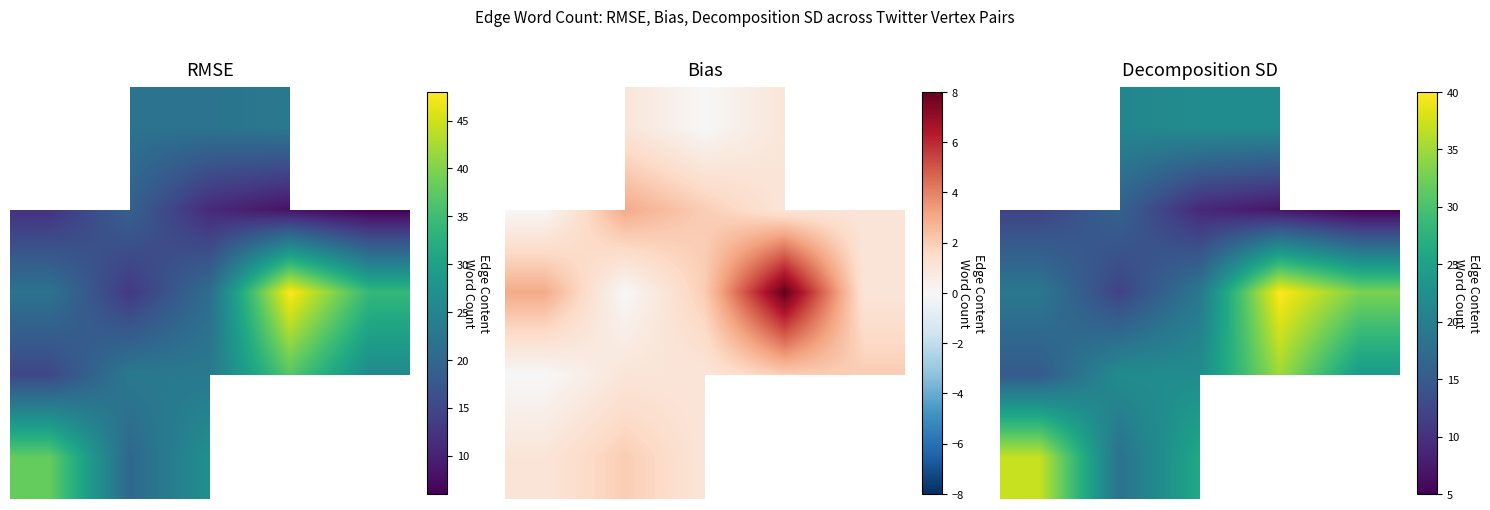

At how many categories does at least one series exceed 10?

5